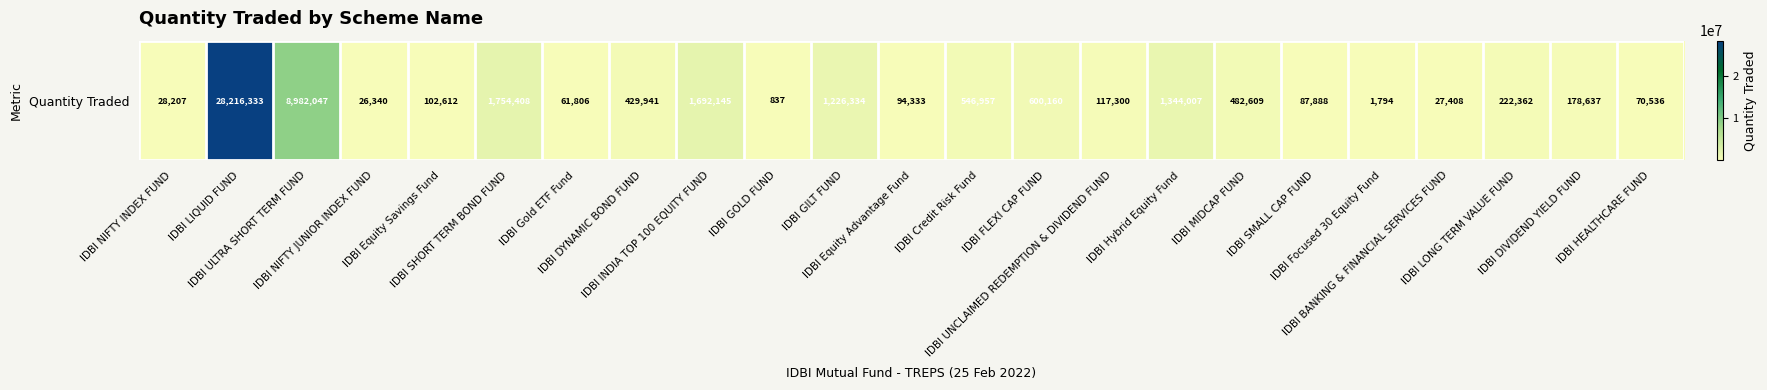

What is the change in value from IDBI Hybrid Equity Fund to IDBI HEALTHCARE FUND?

-1273470.5